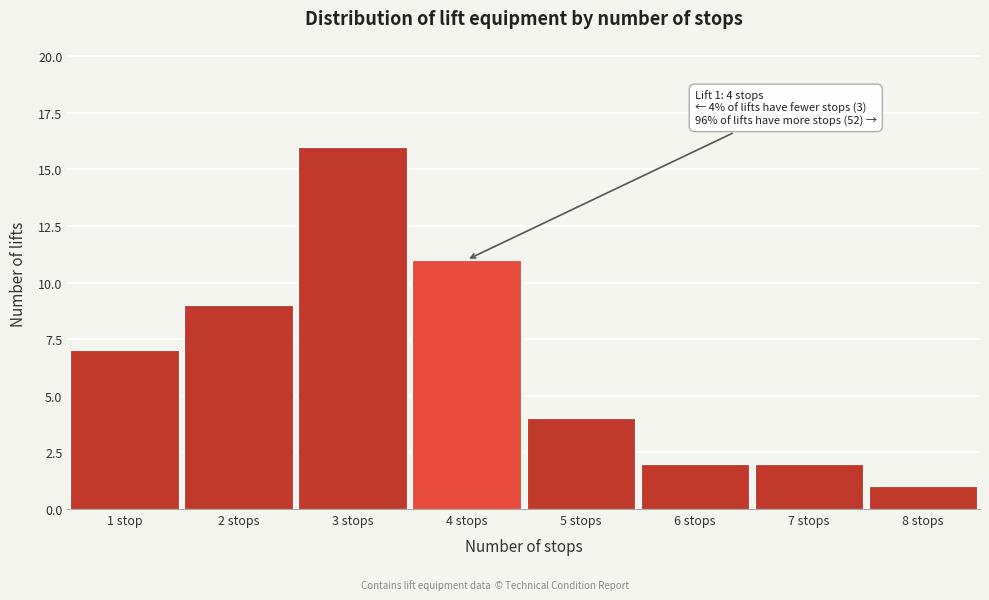

Reading left to right, list all the values displayed in this chart.

1 stop=7	2 stops=9	3 stops=16	4 stops=11	5 stops=4	6 stops=2	7 stops=2	8 stops=1